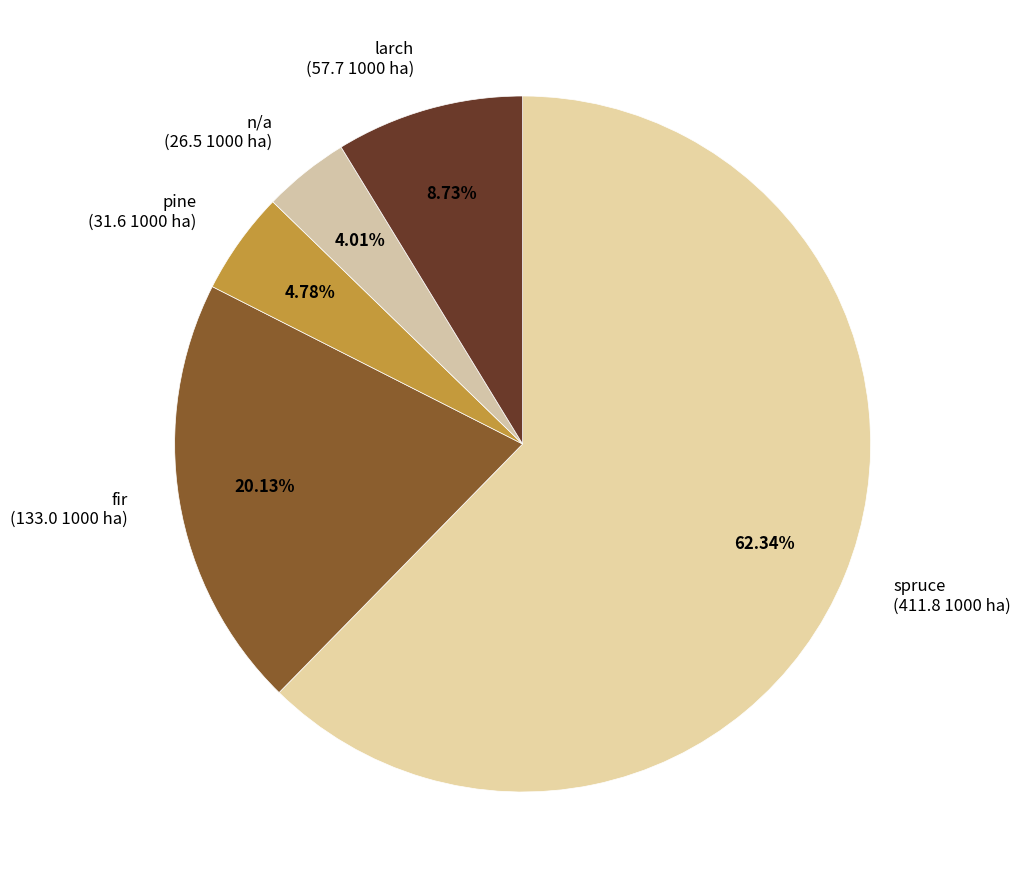

Rank the categories by value from highest to lowest.

spruce, fir, larch, pine, n/a